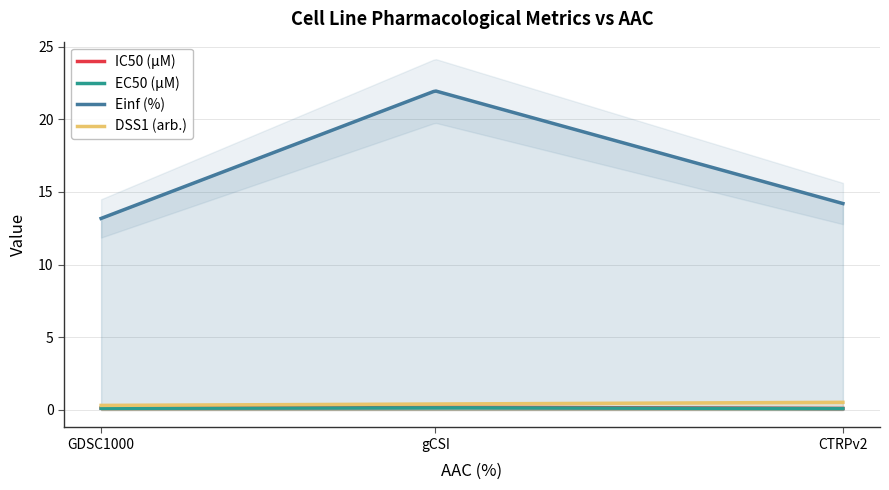

What is the difference between the second highest and minimum values in the DSS1 (arb.) series?

0.2